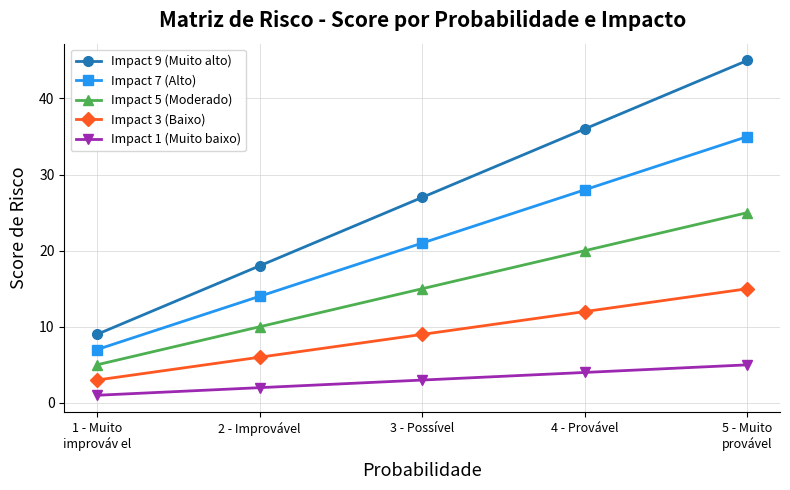

How many values in the Impact 9 (Muito alto) series are below 27?

2